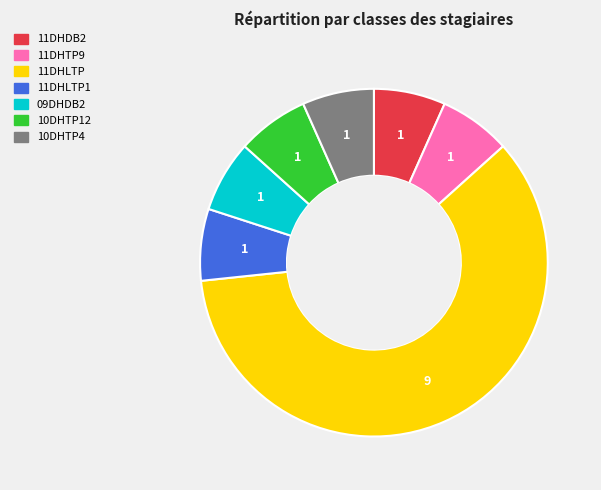

Is there any slice that represents more than half of the pie?

Yes